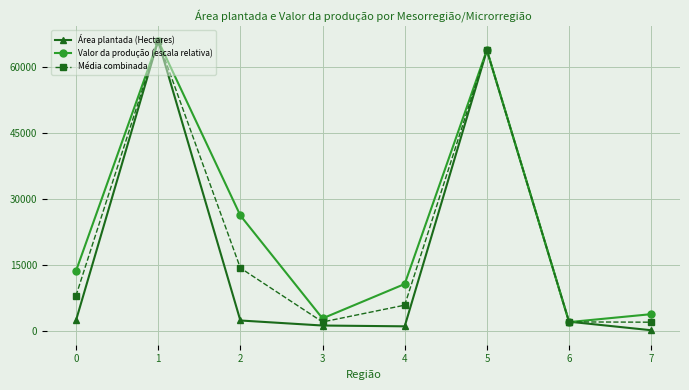

Is the value of Média combinada at 2 greater than the value of Área plantada (Hectares) at 2?

Yes